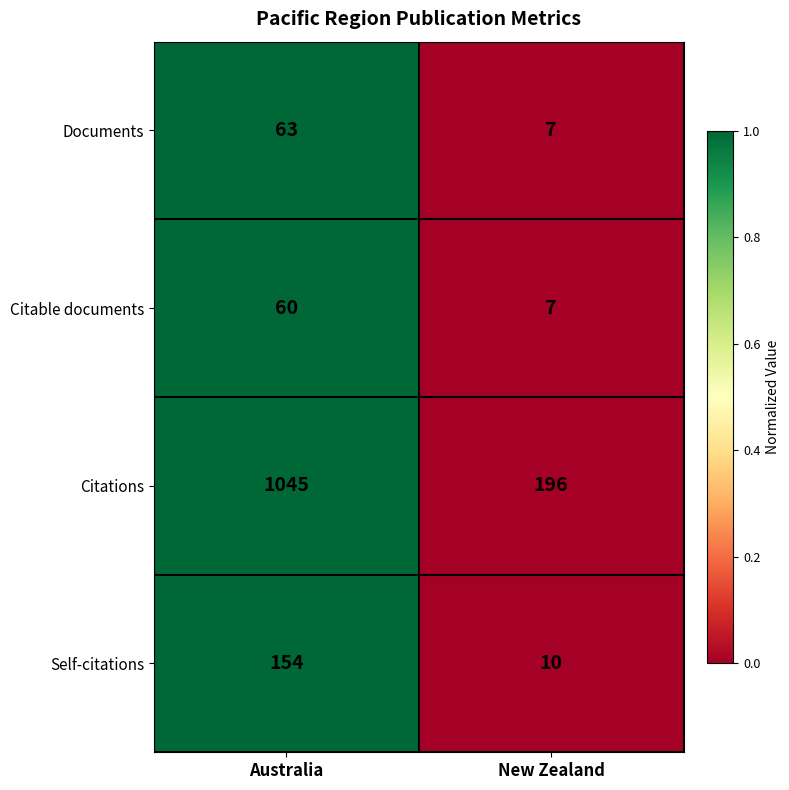

List the series in order of their peak value, highest first.

Citations, Self-citations, Documents, Citable documents